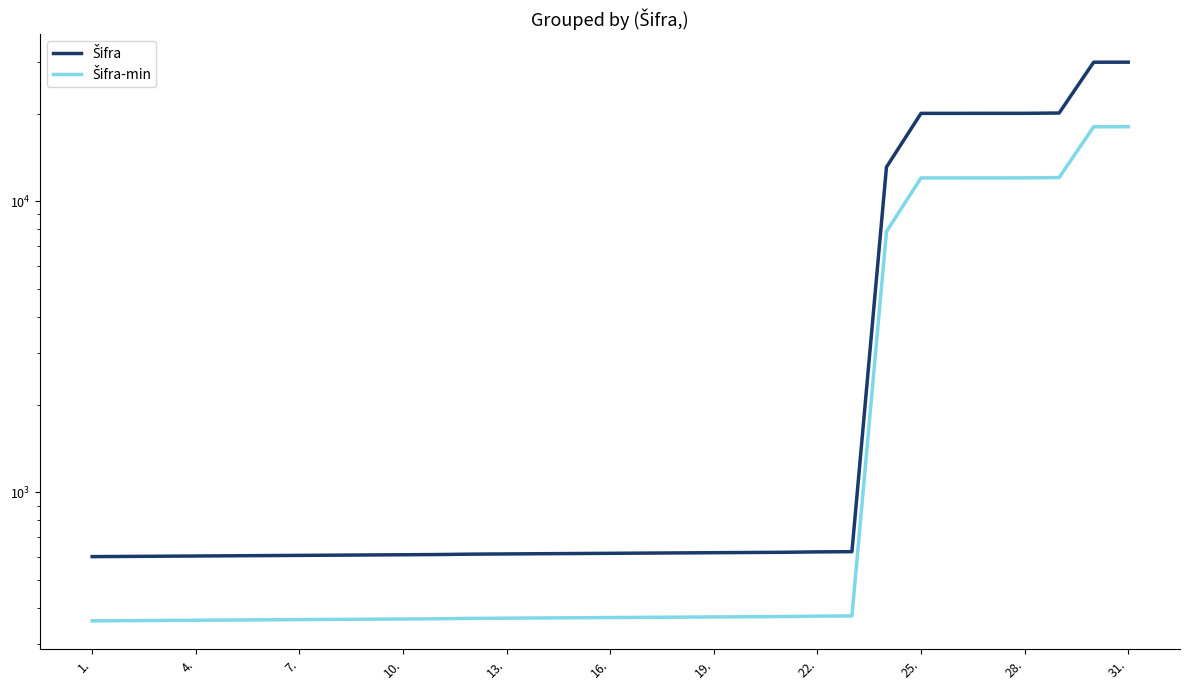

What is the value of the Šifra-min point at the 7th from the left?

365.2